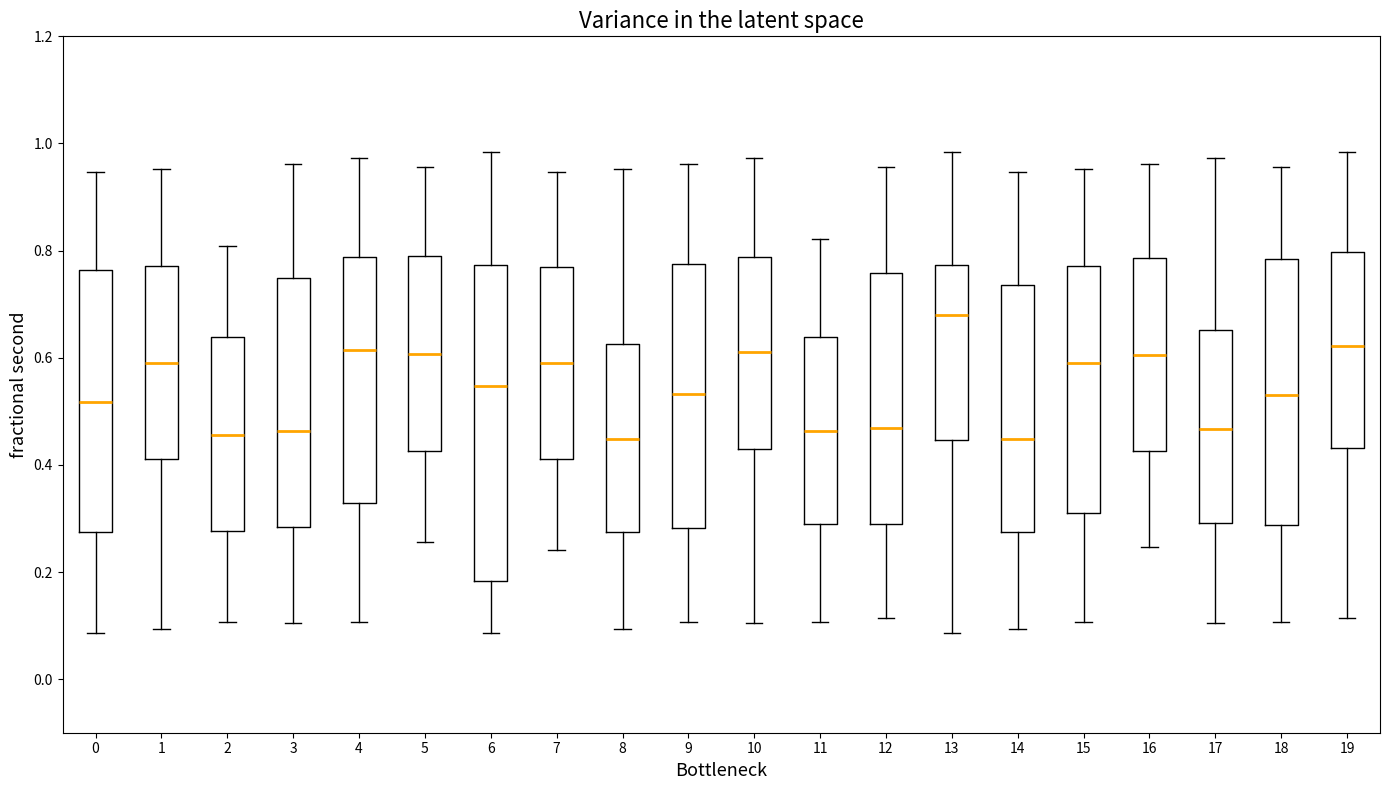

Reading left to right, transcribe this box plot: for each box, give where its median line is, the range the box spans, and where its two whiskers end, as read against the y-axis. The values are not printed on the chart, so give them approximately, as read against the axis.

0: median 0.52, box 0.28 to 0.76, whiskers 0.08 to 0.94
1: median 0.60, box 0.42 to 0.78, whiskers 0.10 to 0.96
2: median 0.46, box 0.28 to 0.64, whiskers 0.10 to 0.80
3: median 0.46, box 0.28 to 0.74, whiskers 0.10 to 0.96
4: median 0.62, box 0.32 to 0.78, whiskers 0.10 to 0.98
5: median 0.60, box 0.42 to 0.80, whiskers 0.26 to 0.96
6: median 0.54, box 0.18 to 0.78, whiskers 0.08 to 0.98
7: median 0.60, box 0.42 to 0.78, whiskers 0.24 to 0.94
8: median 0.44, box 0.28 to 0.62, whiskers 0.10 to 0.96
9: median 0.54, box 0.28 to 0.78, whiskers 0.10 to 0.96
10: median 0.60, box 0.42 to 0.78, whiskers 0.10 to 0.98
11: median 0.46, box 0.28 to 0.64, whiskers 0.10 to 0.82
12: median 0.46, box 0.30 to 0.76, whiskers 0.12 to 0.96
13: median 0.68, box 0.44 to 0.78, whiskers 0.08 to 0.98
14: median 0.44, box 0.28 to 0.74, whiskers 0.10 to 0.94
15: median 0.60, box 0.32 to 0.78, whiskers 0.10 to 0.96
16: median 0.60, box 0.42 to 0.78, whiskers 0.24 to 0.96
17: median 0.46, box 0.30 to 0.66, whiskers 0.10 to 0.98
18: median 0.52, box 0.28 to 0.78, whiskers 0.10 to 0.96
19: median 0.62, box 0.44 to 0.80, whiskers 0.12 to 0.98